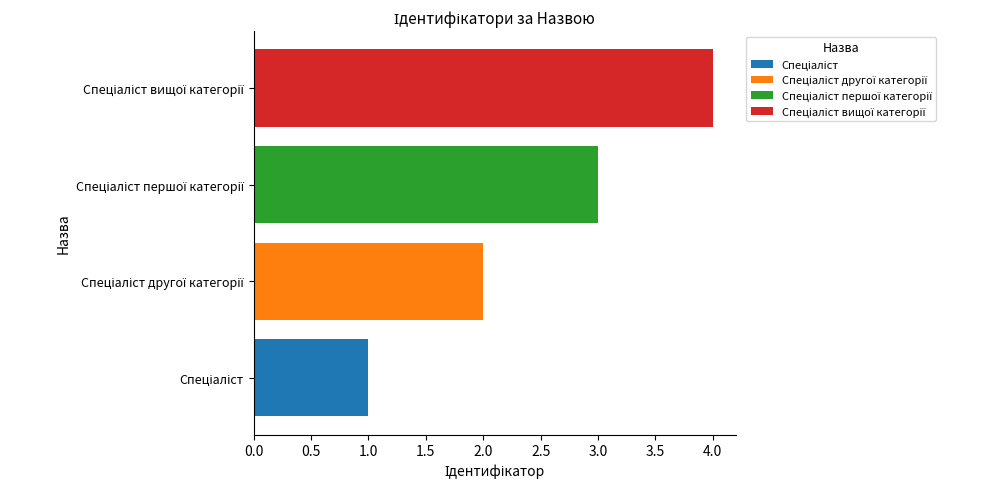

How many data points does each series have?

4